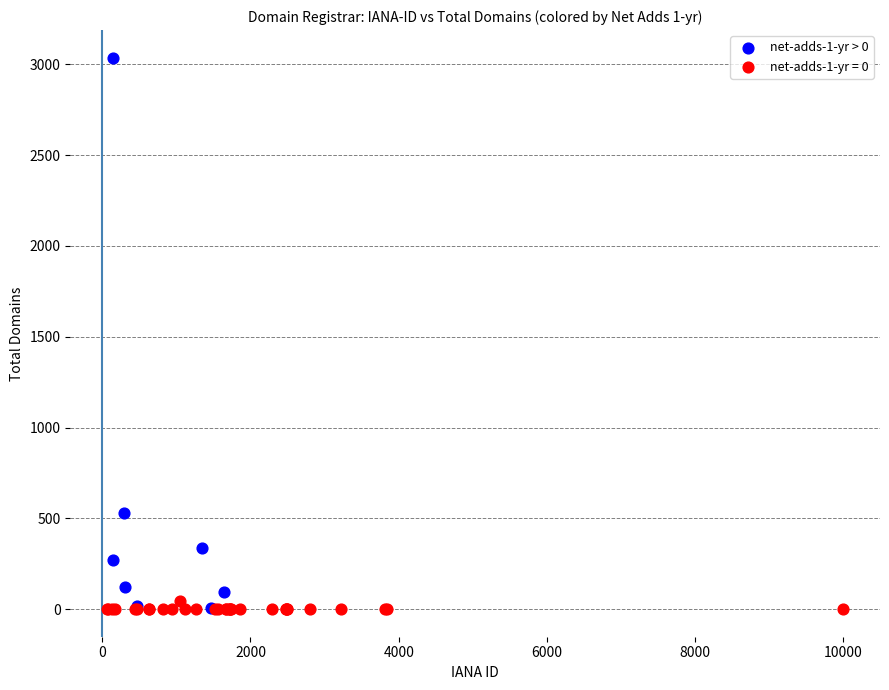

Which series reaches the maximum Y coordinate?

net-adds-1-yr > 0